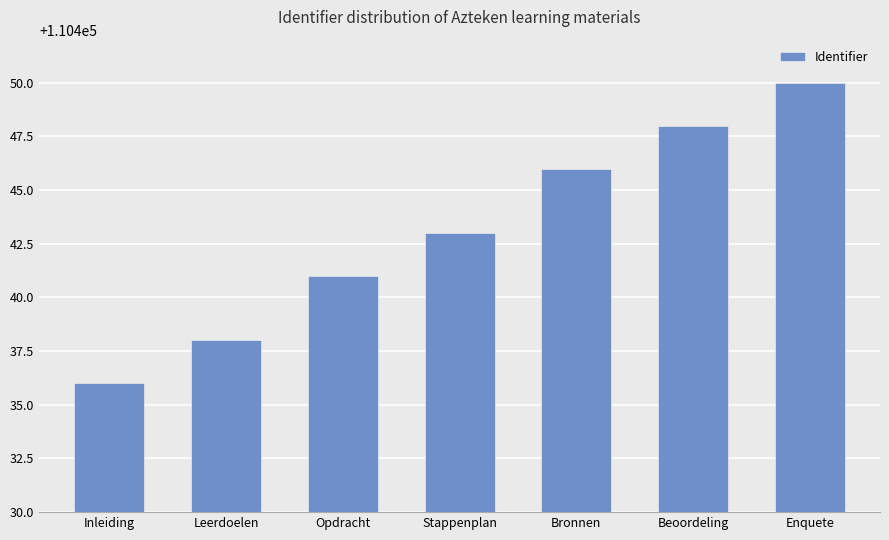

Reading right to left, extract all data points from this chart.

110450	110448	110446	110443	110441	110438	110436